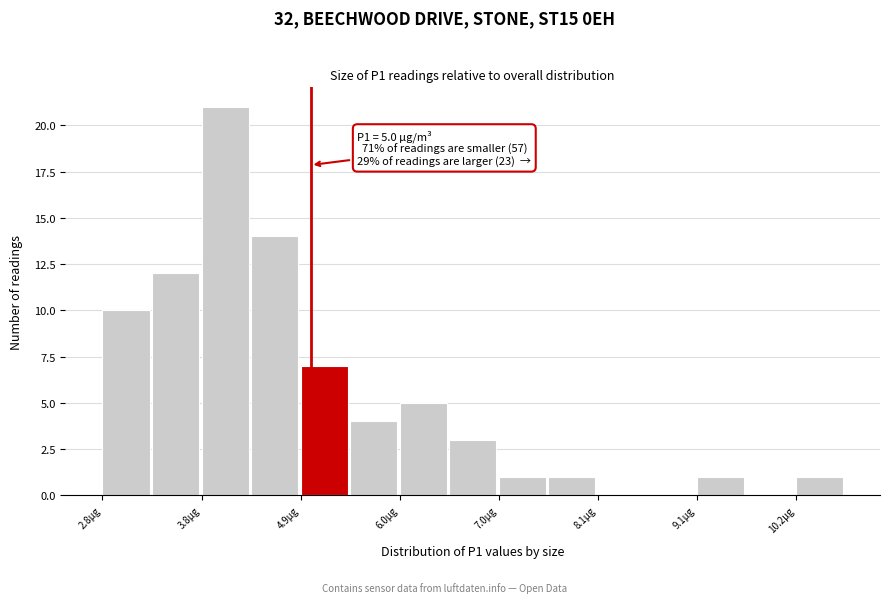

Read against the x-axis, roughly where is the centre of the tallest bar?

4.0